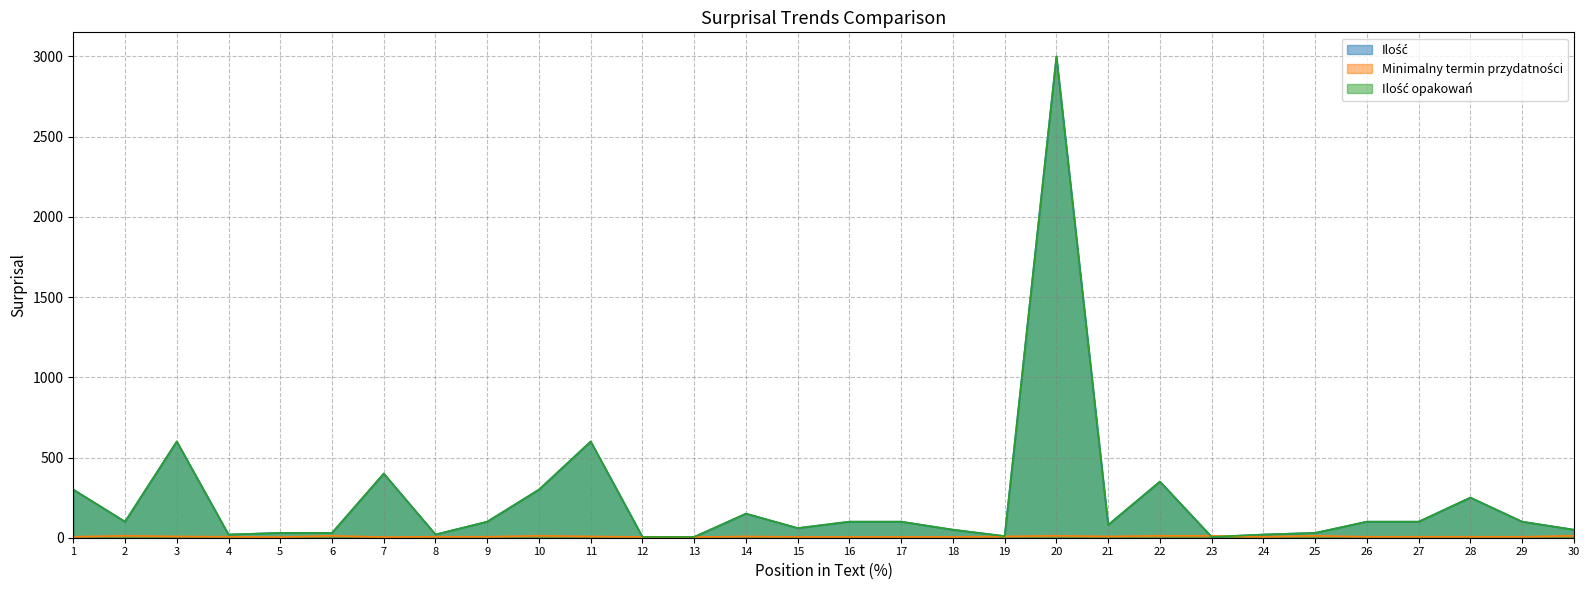

What is the sum of the Minimalny termin przydatności values at 26 and 12?

11